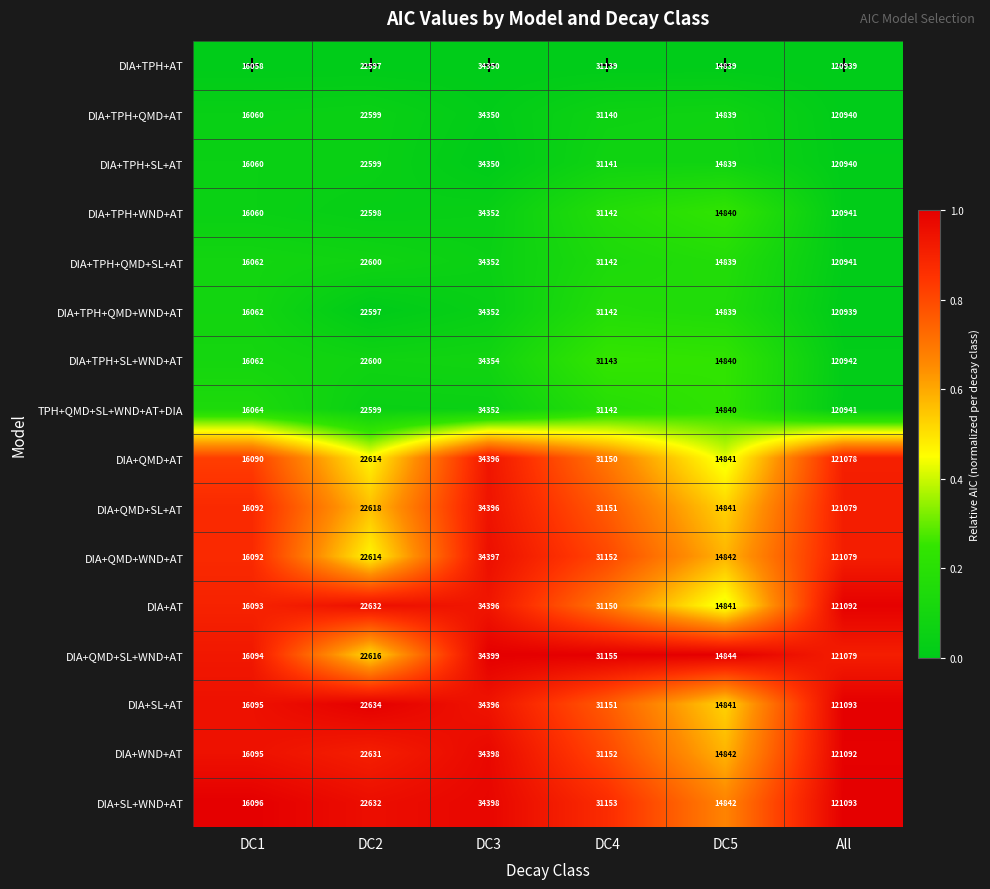

What is the minimum value for DIA+SL+WND+AT?

14842